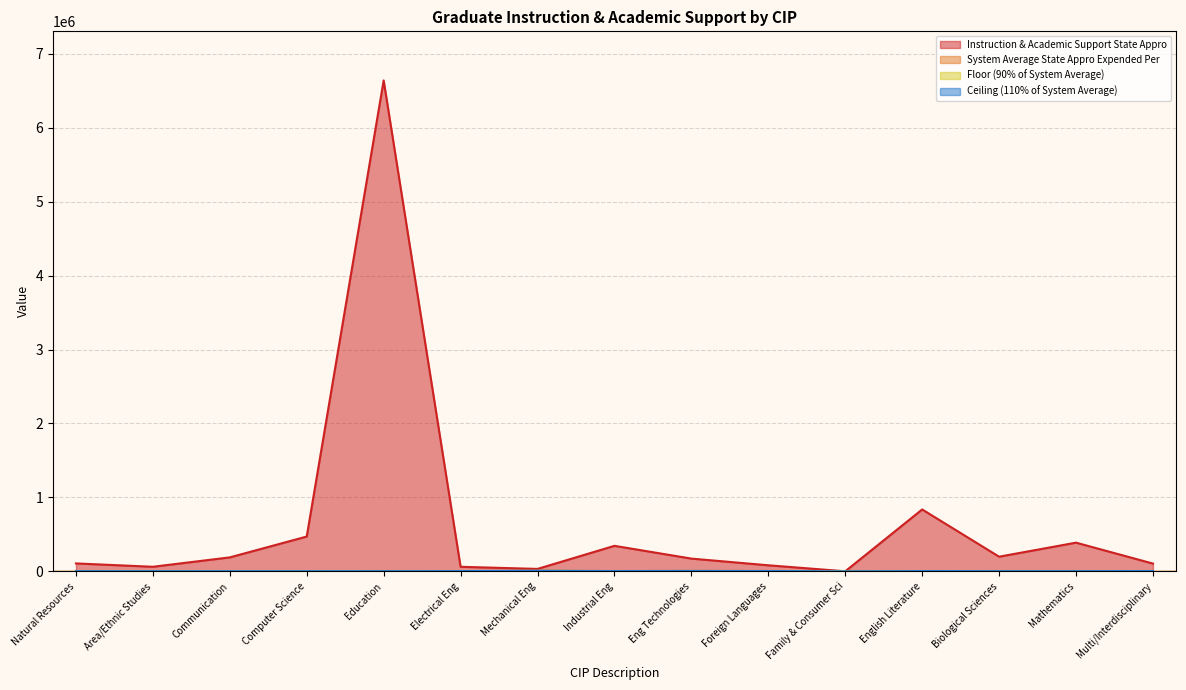

At which category is the sum across all series the highest?

Education